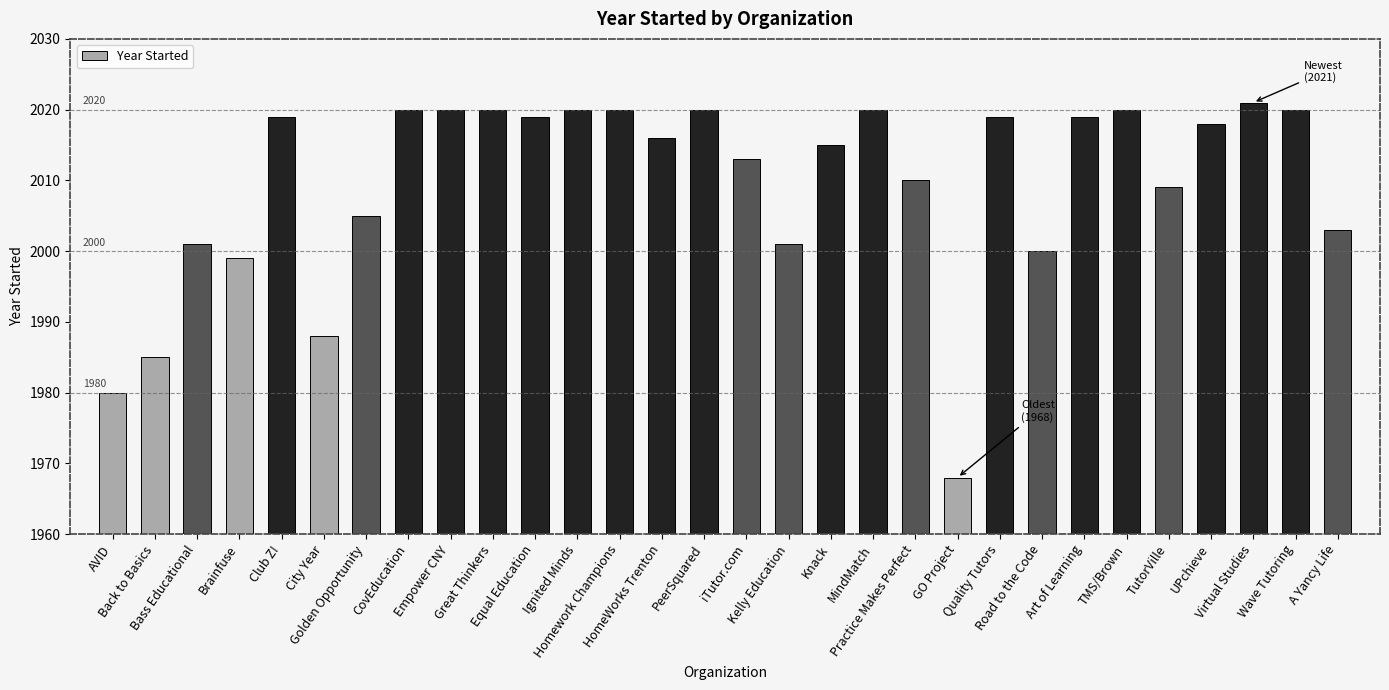

Rank the categories by value from lowest to highest.

GO Project, AVID, Back to Basics, City Year, Brainfuse, Road to the Code, Bass Educational, Kelly Education, A Yancy Life, Golden Opportunity, TutorVille, Practice Makes Perfect, iTutor.com, Knack, HomeWorks Trenton, UPchieve, Club Z!, Equal Education, Quality Tutors, Art of Learning, CovEducation, Empower CNY, Great Thinkers, Ignited Minds, Homework Champions, PeerSquared, MindMatch, TMS/Brown, Wave Tutoring, Virtual Studies